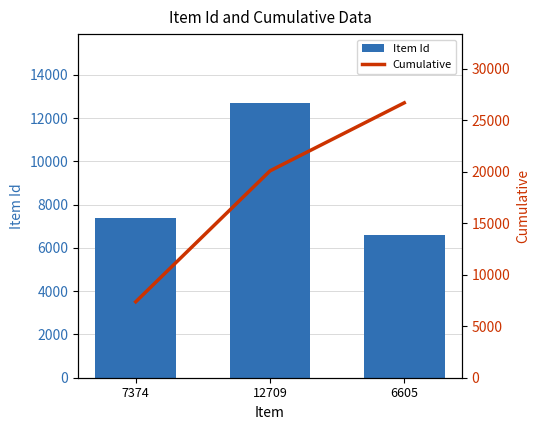

What is the value of the Item Id bar at the 1st from the left?

7374